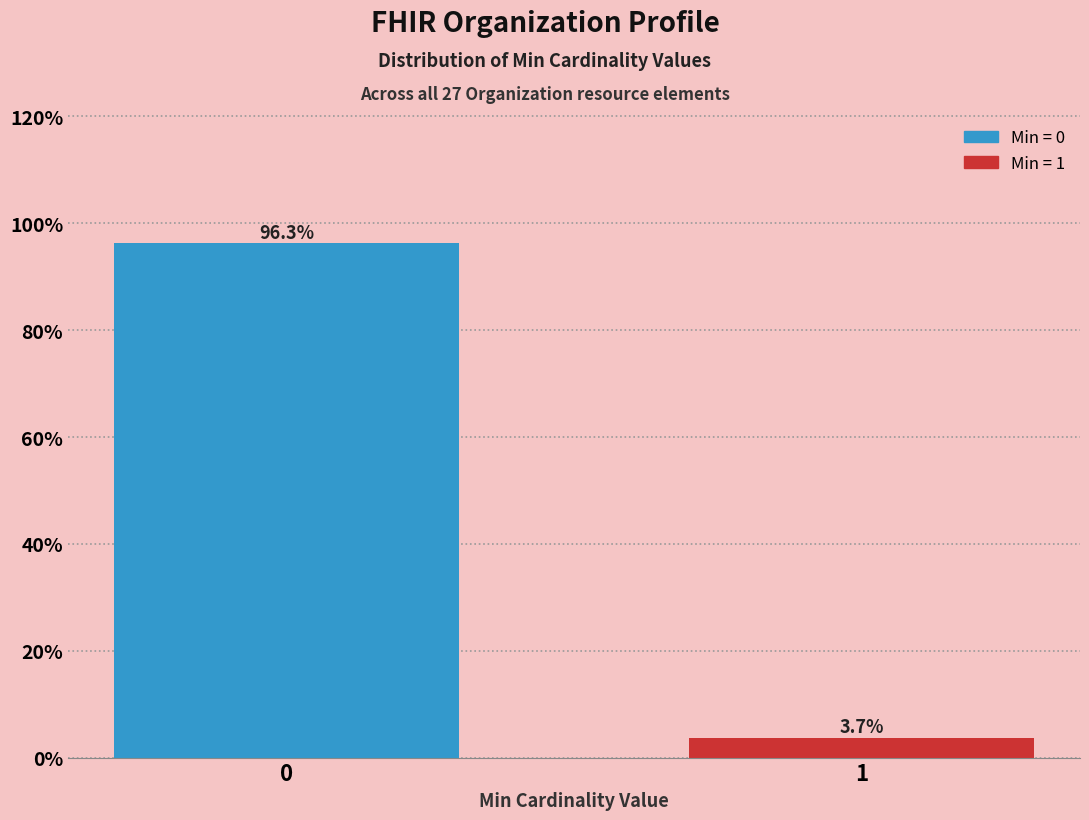

Reading right to left, extract all data points from this chart.

1=3.7	0=96.3